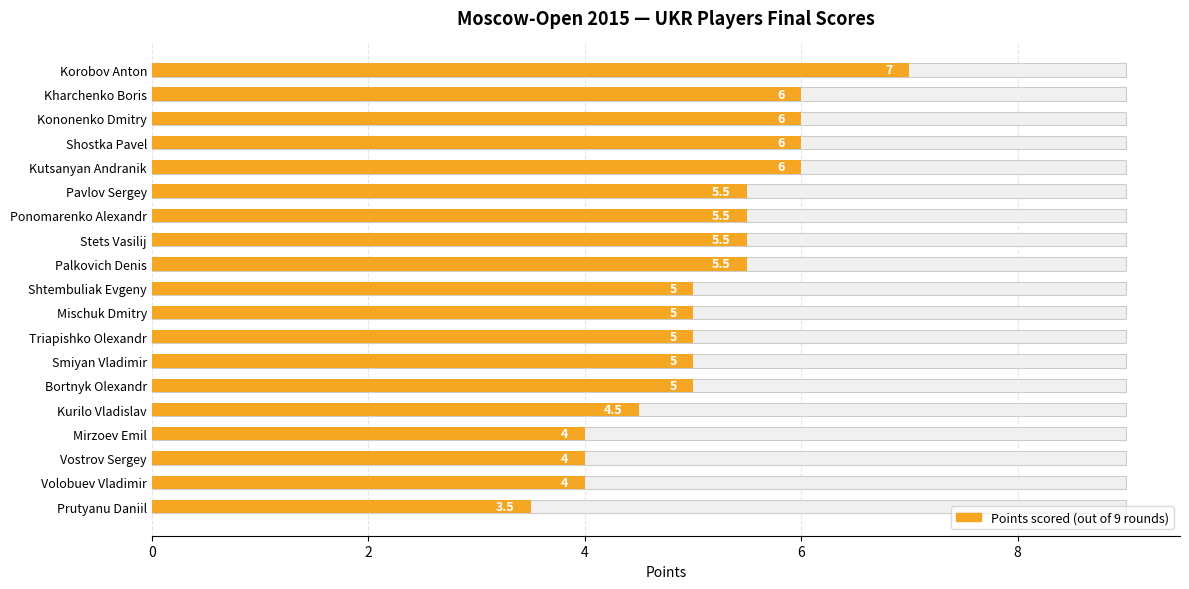

What is the sum of the values at Smiyan Vladimir and Volobuev Vladimir?

9.0